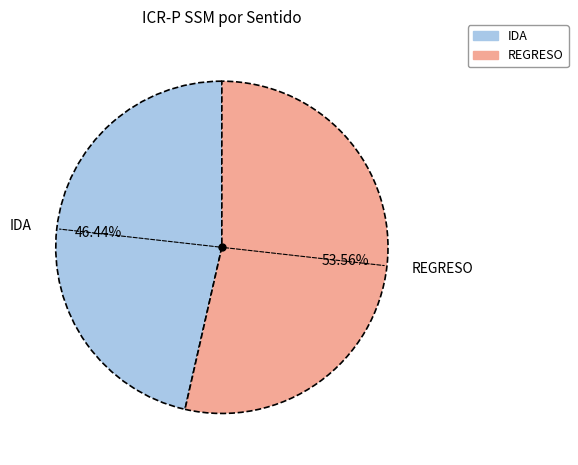

To the nearest percent, what is the combined percentage of REGRESO and IDA?

100%